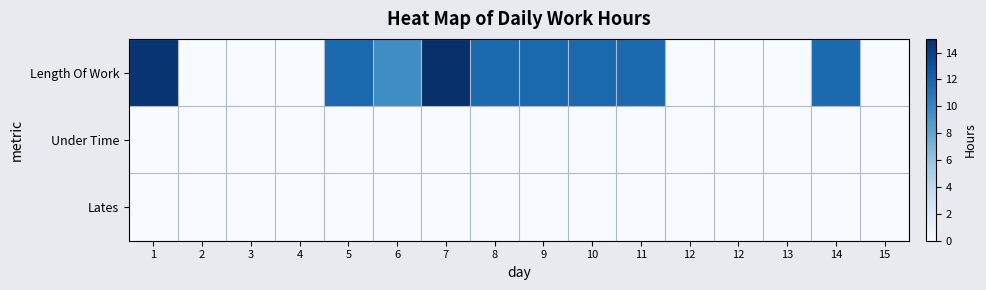

Reading left to right, list all the values displayed in this chart.

Length Of Work: 1=14.7	2=0.0	3=0.0	4=0.0	5=11.8	6=9.6	7=15.0	8=11.7	9=11.8	10=11.7	11=11.7	12=0.0	12=0.0	13=0.0	14=11.7	15=0.0
Under Time: 1=0.0	2=0.0	3=0.0	4=0.0	5=0.0	6=0.0	7=0.0	8=0.0	9=0.0	10=0.0	11=0.0	12=0.0	12=0.0	13=0.0	14=0.0	15=0.0
Lates: 1=0.0	2=0.0	3=0.0	4=0.0	5=0.0	6=0.0	7=0.0	8=0.0	9=0.0	10=0.0	11=0.0	12=0.0	12=0.0	13=0.0	14=0.0	15=0.0